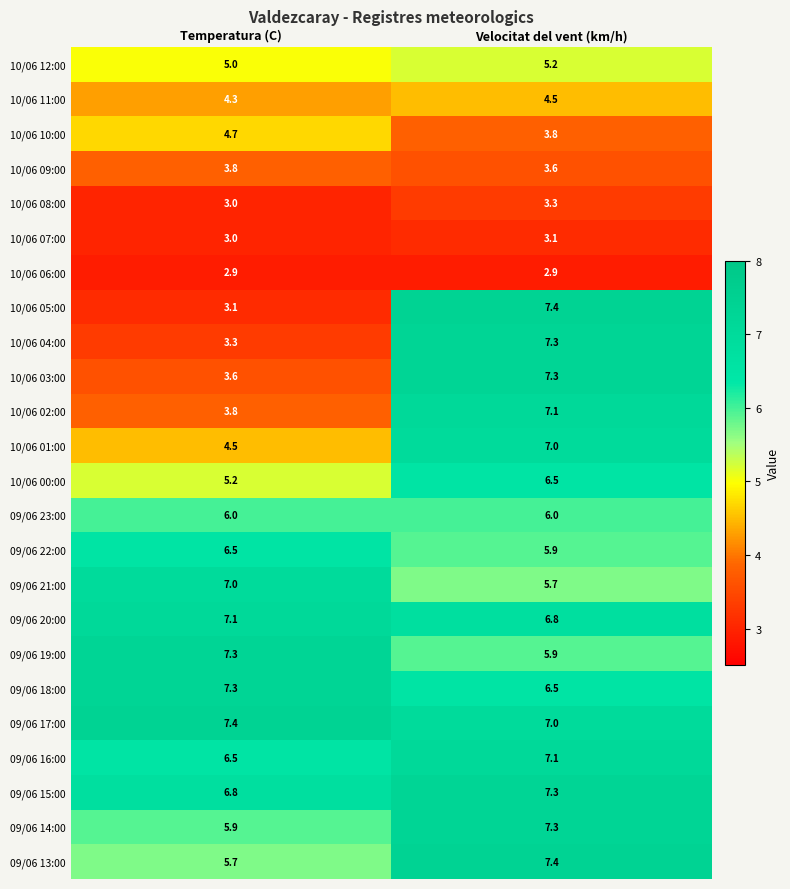

What is the smallest value displayed?

2.9